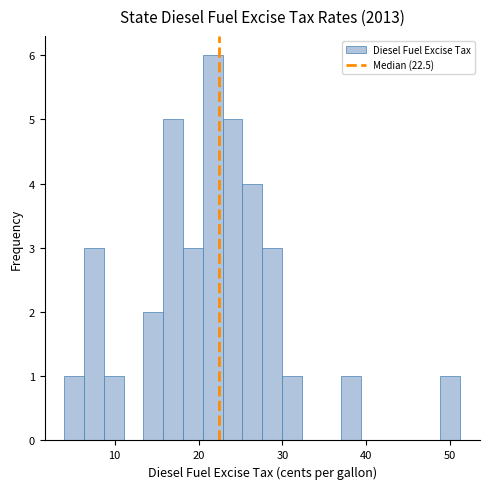

Around what value on the x-axis is the tallest bar? Give the approximate position of its centre, as read against the axis.

22